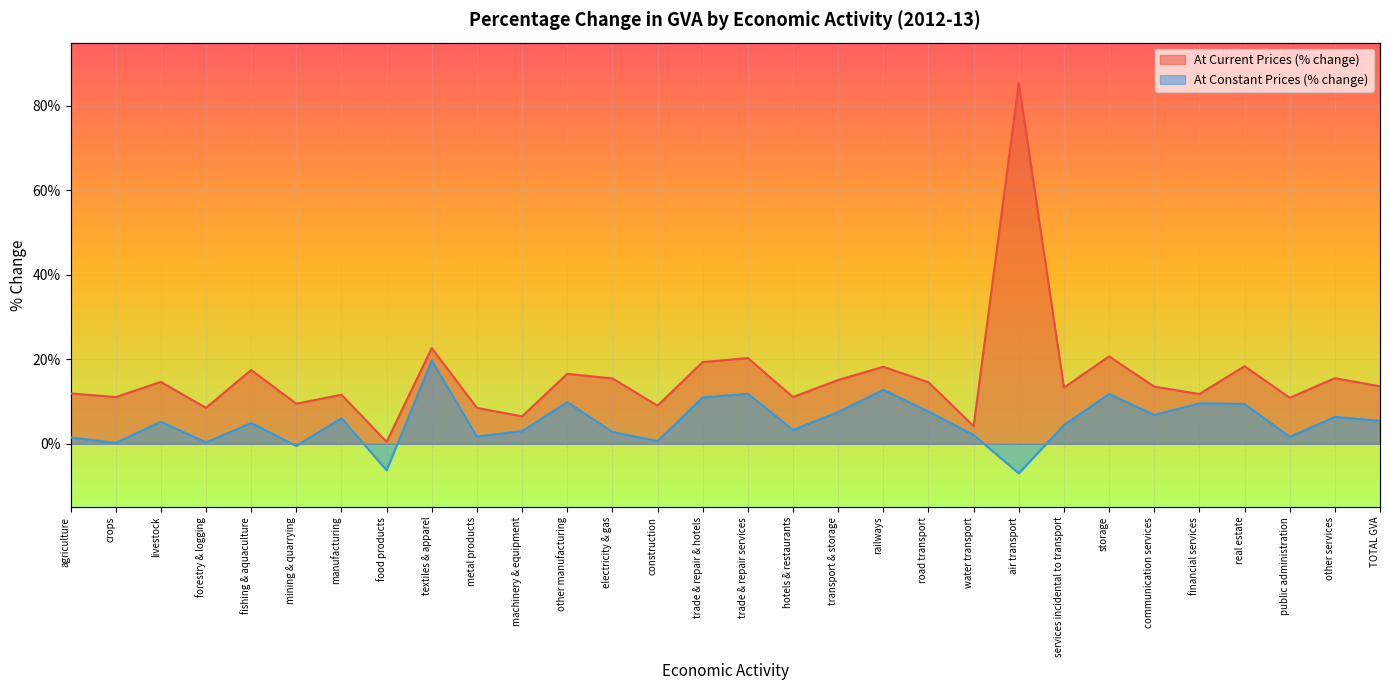

The value of At Constant Prices (% change) at real estate is 9.4. True or false?

True